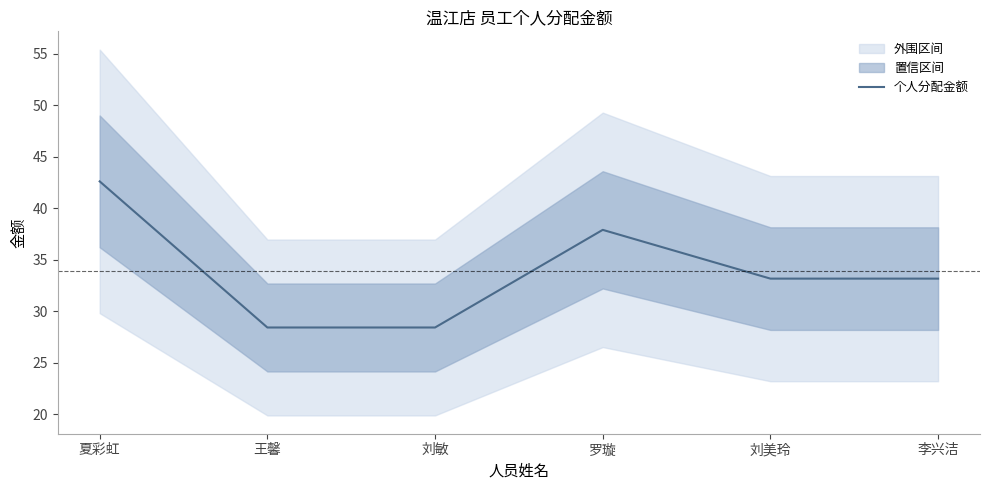

The value at 刘美玲 is 33.2. True or false?

True